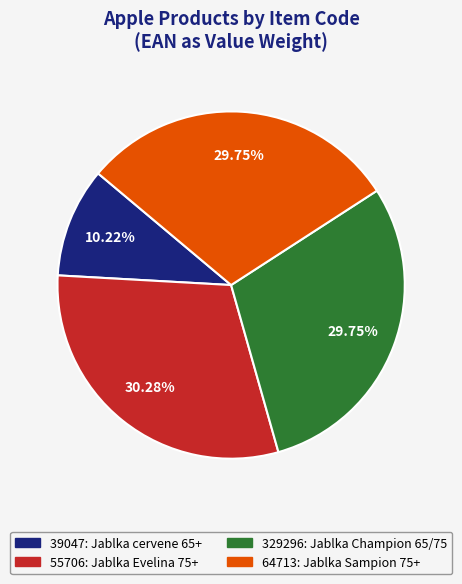

What is the ratio of the value at 329296 to the value at 55706?

1.0